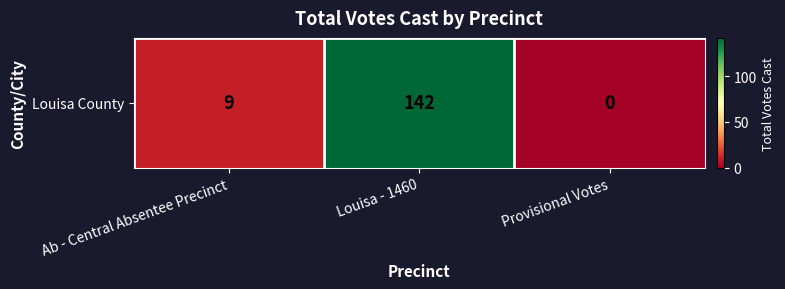

What is the difference between the maximum and minimum values?

142